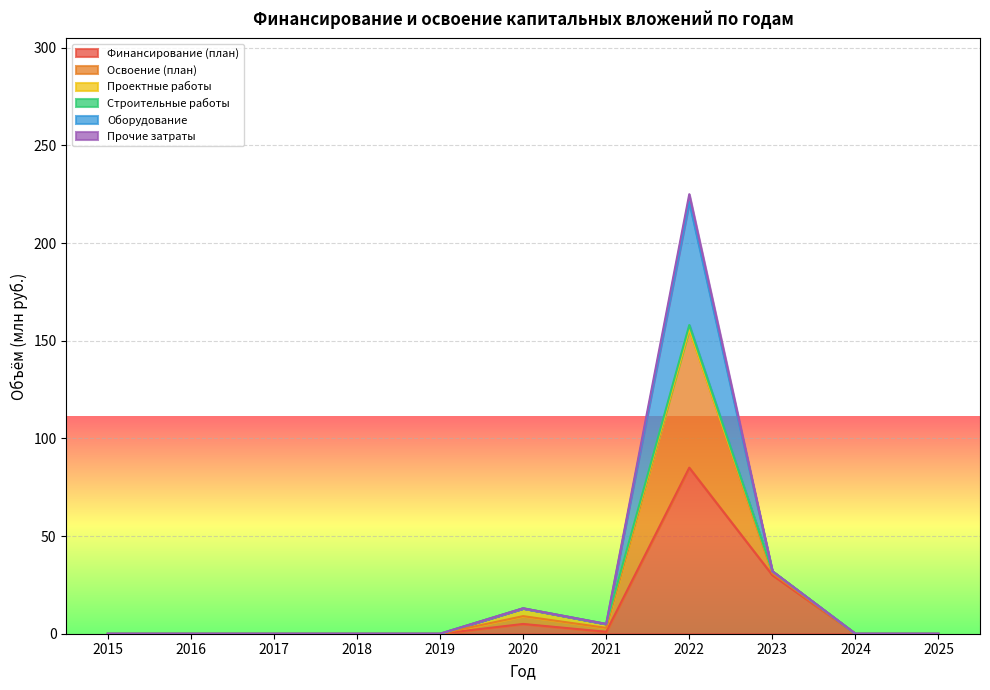

The value of Финансирование (план) at 2018 is -41. True or false?

False